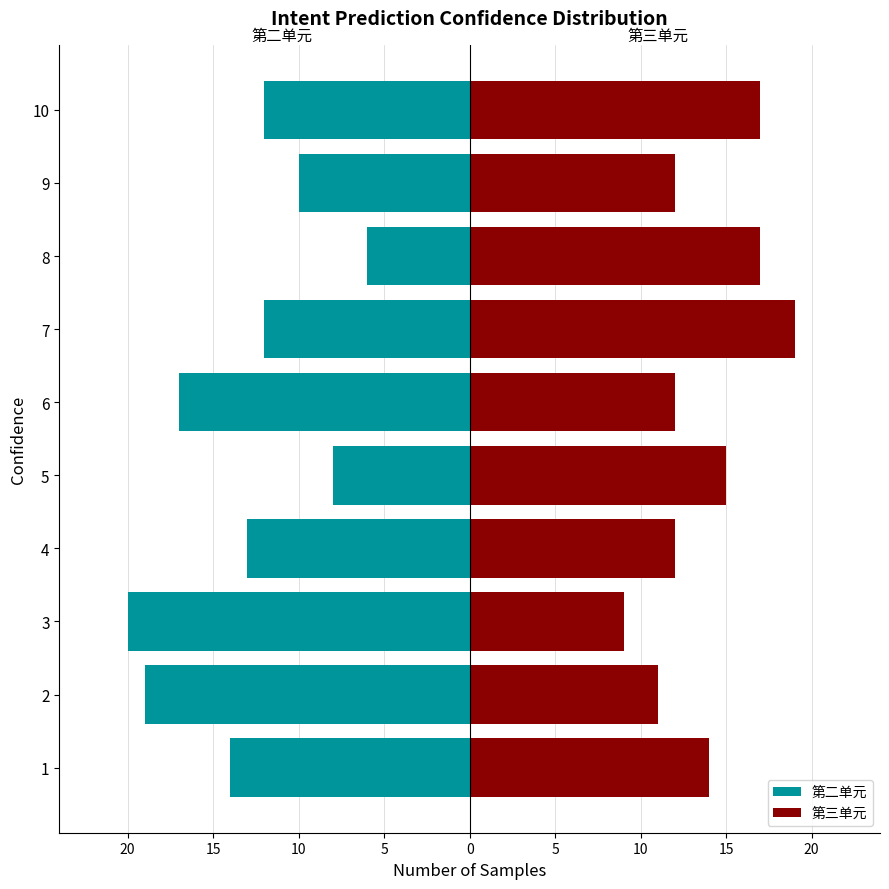

Which series has the largest range (max minus min)?

第二单元